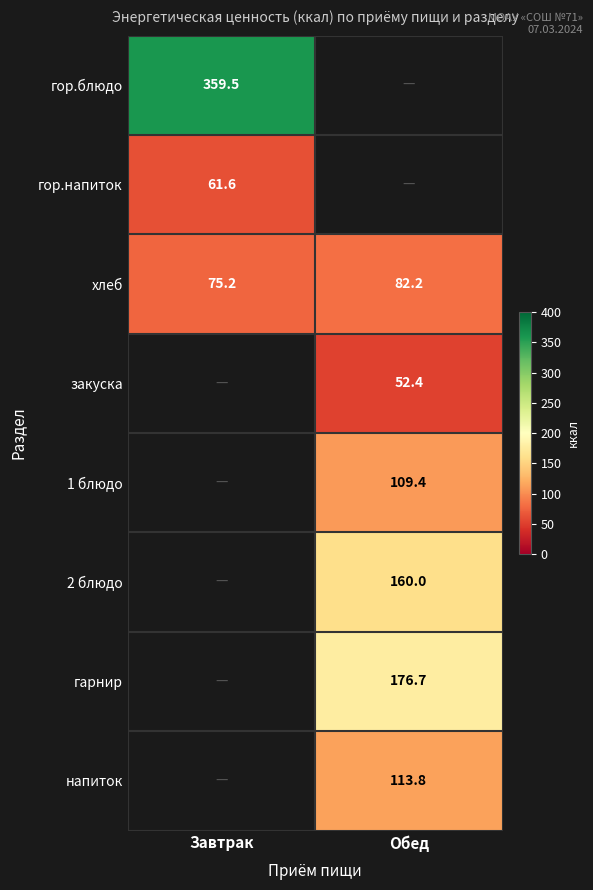

True or false: гарнир has a value of 44.1 at Обед.

False